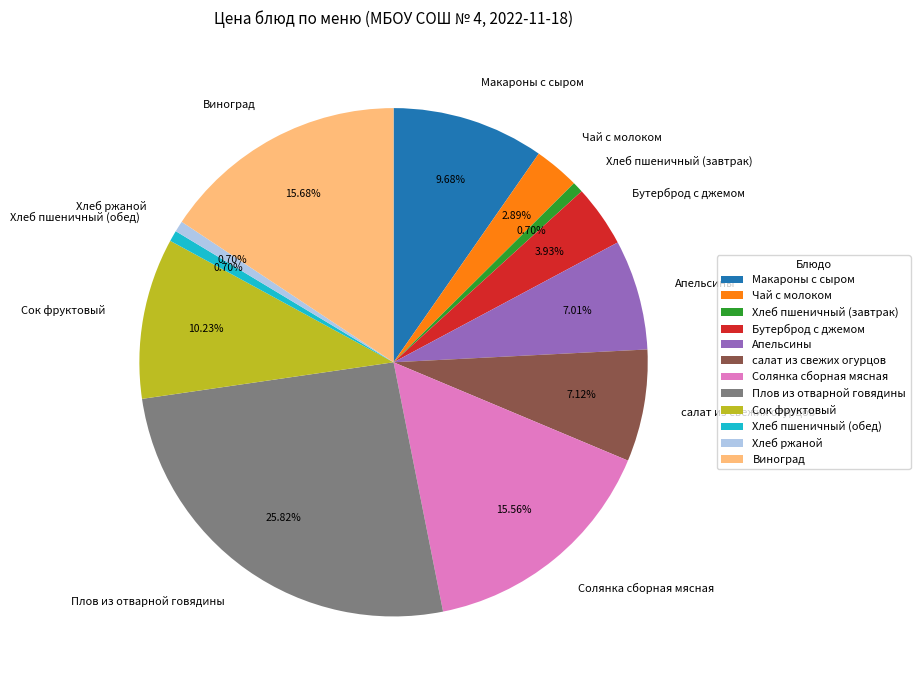

To the nearest percent, what portion does Сок фруктовый represent?

10%